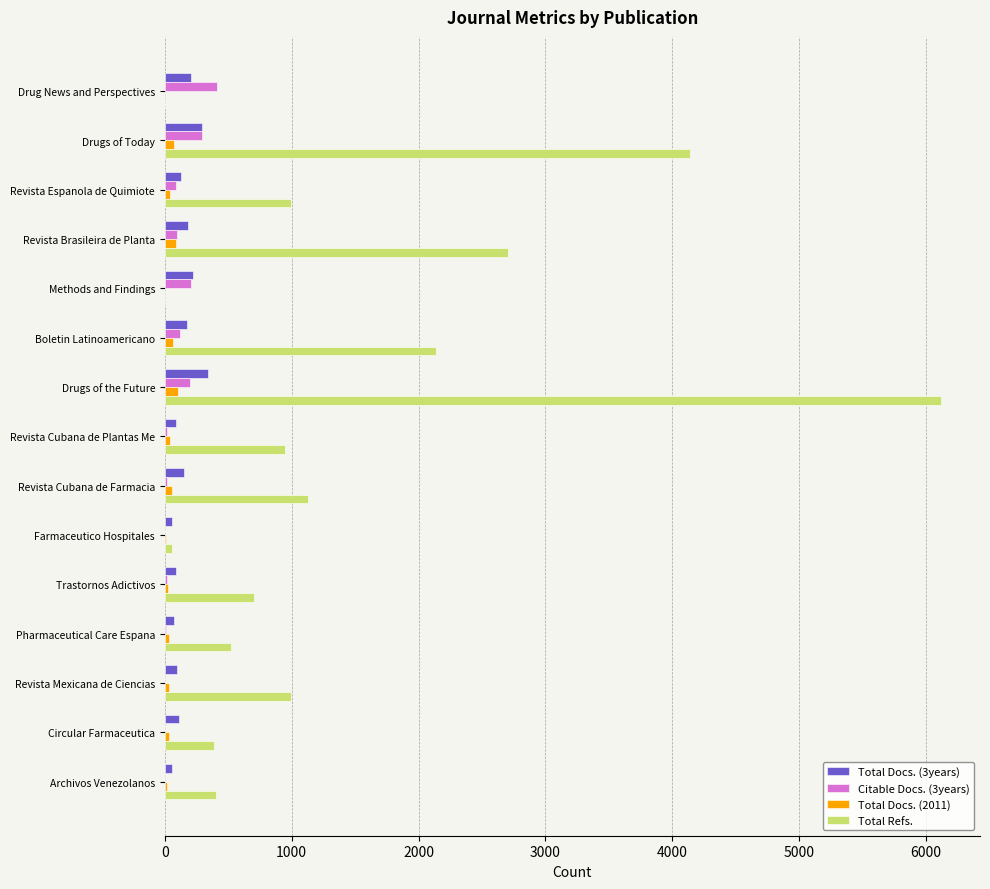

True or false: Total Refs. has a value of -2478 at Drug News and Perspectives.

False